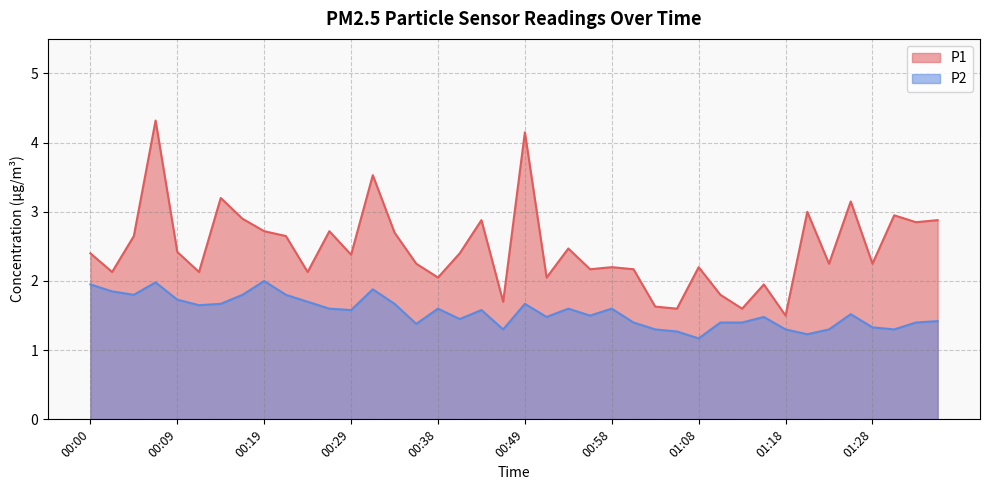

What position from the right is 00:02?

39